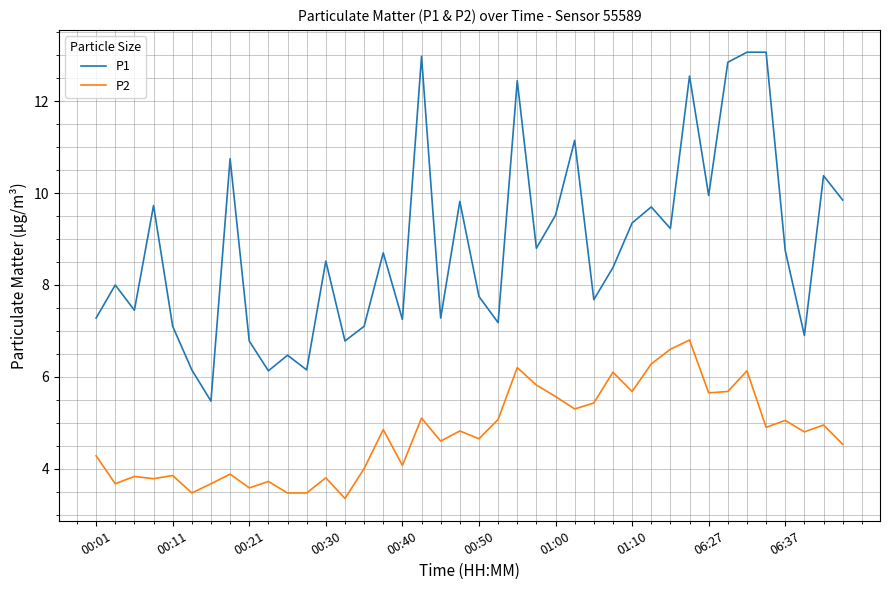

Which series has the largest total across all categories?

P1